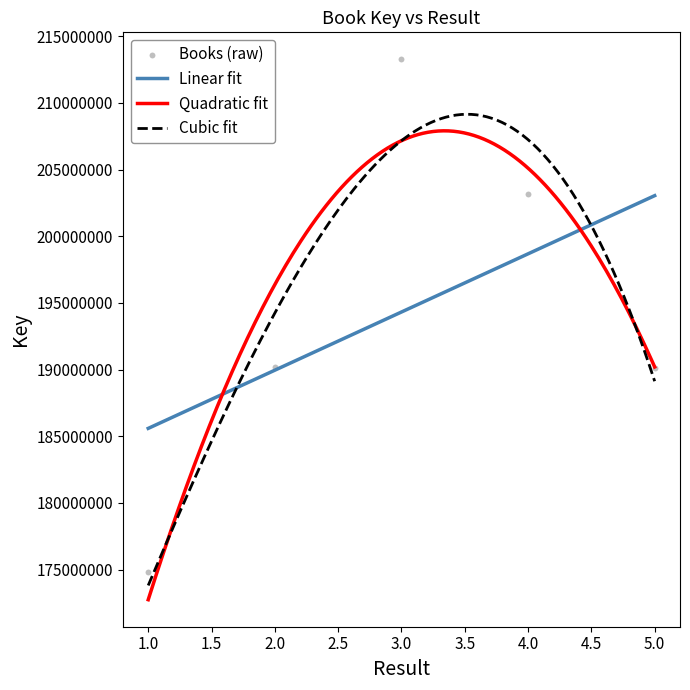

What is the change in value from 1 to 3?

+38441829